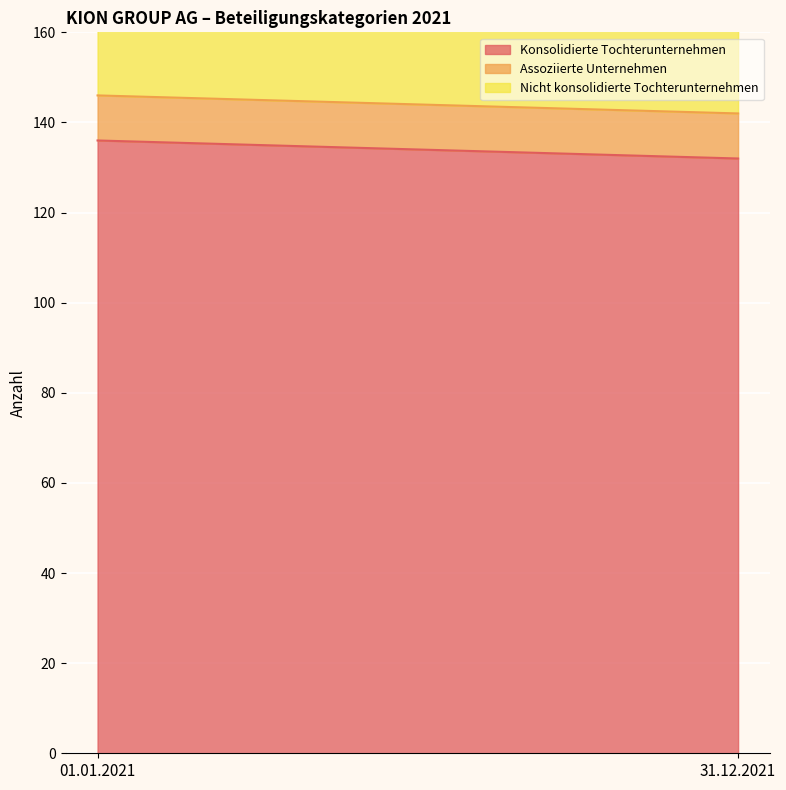

Which series has the largest total across all categories?

Konsolidierte Tochterunternehmen